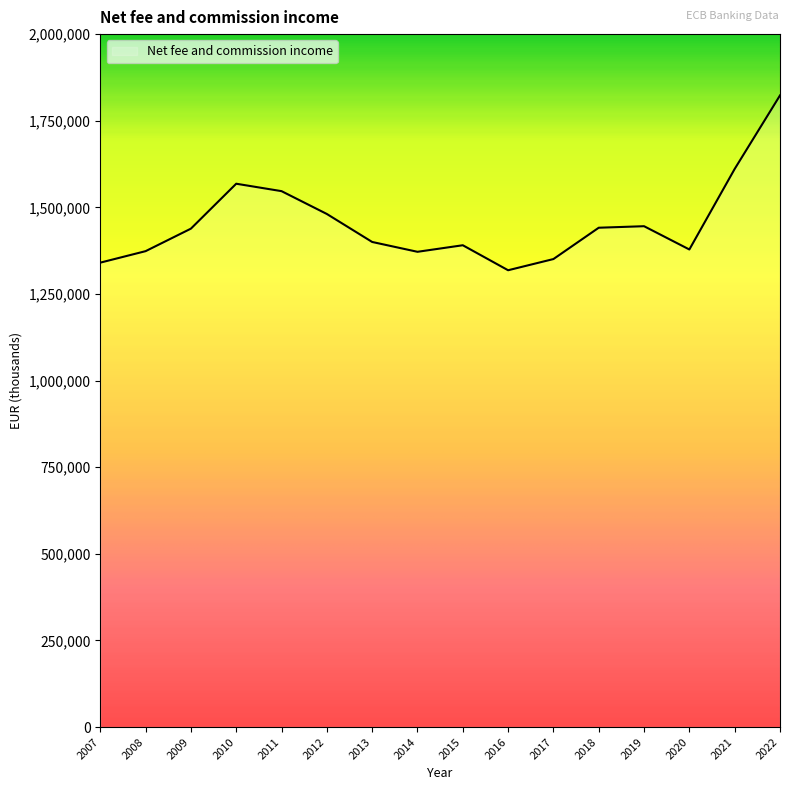

Which has a higher value, 2019 or 2011?

2011